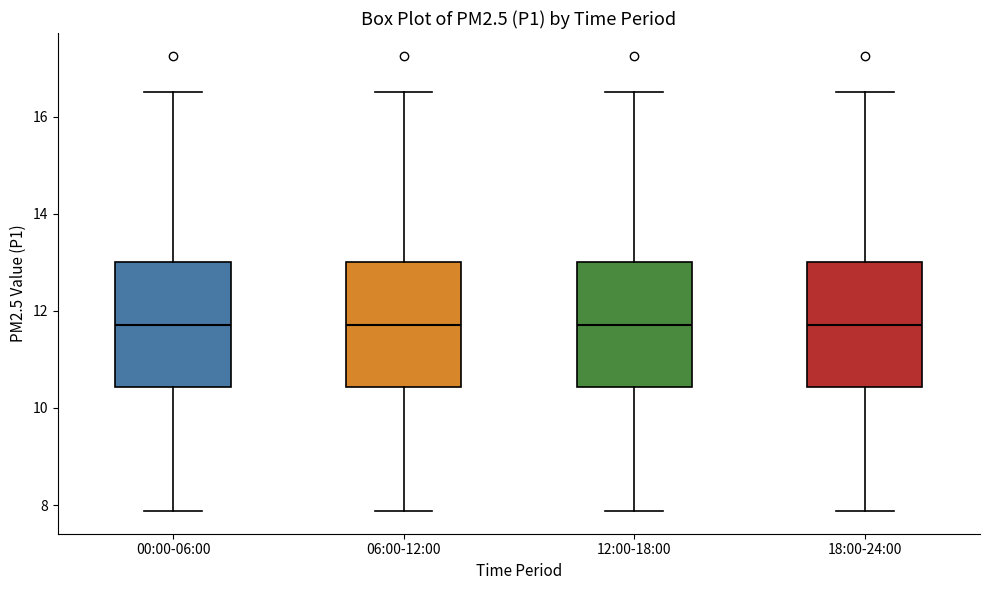

Where does the upper whisker of the box for 12:00-18:00 end on the y-axis? The values are not printed on the chart, so give them approximately, as read against the axis.

16.6